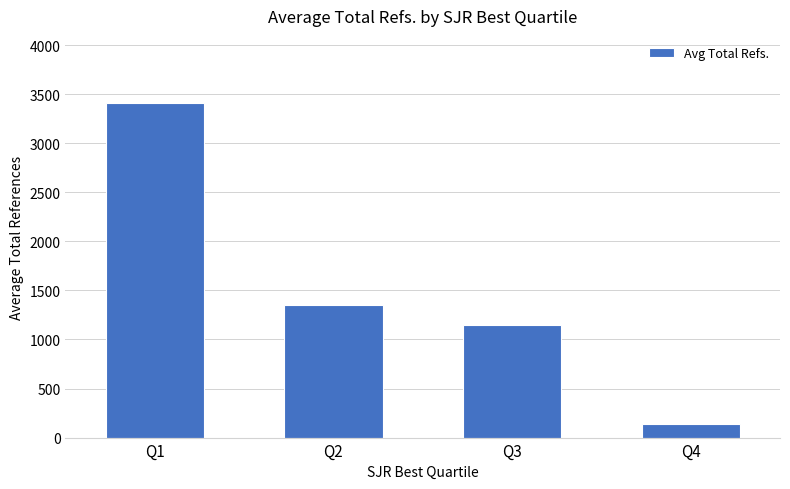

Reading left to right, extract all data points from this chart.

Q1=3412.6	Q2=1350.0	Q3=1149.0	Q4=141.0